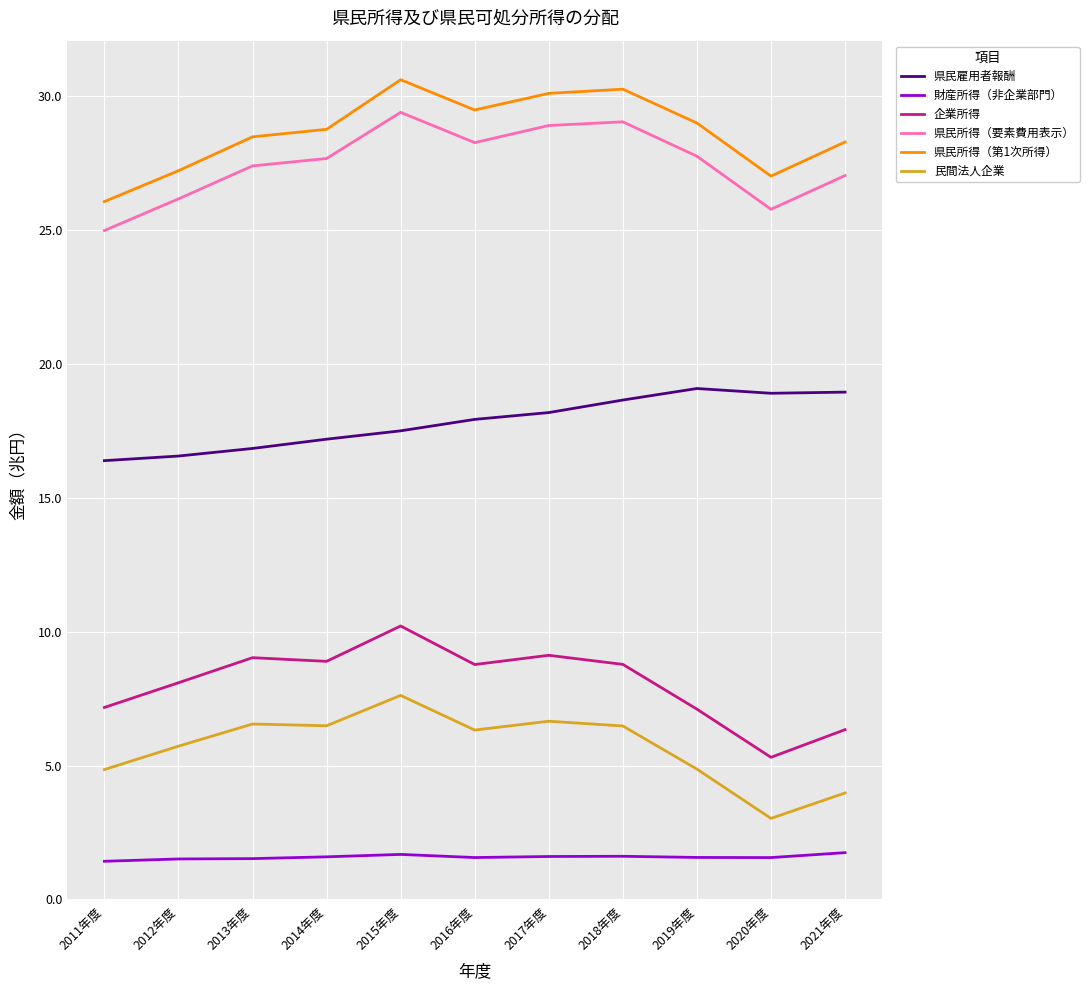

What is the approximate value of 県民所得（第1次所得） at 2019年度?

29.0